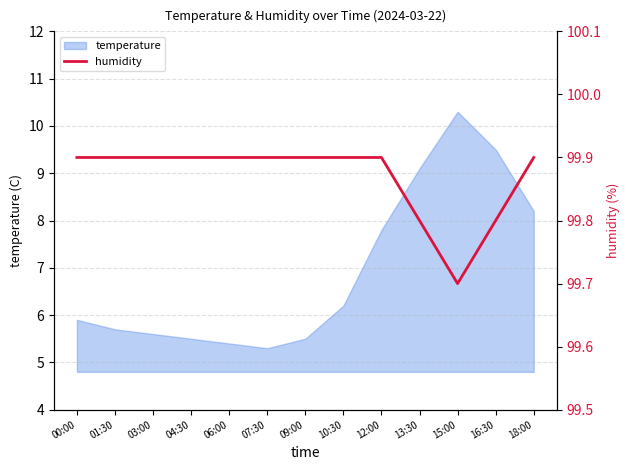

True or false: the data shows 140.7 at 12:00.

False